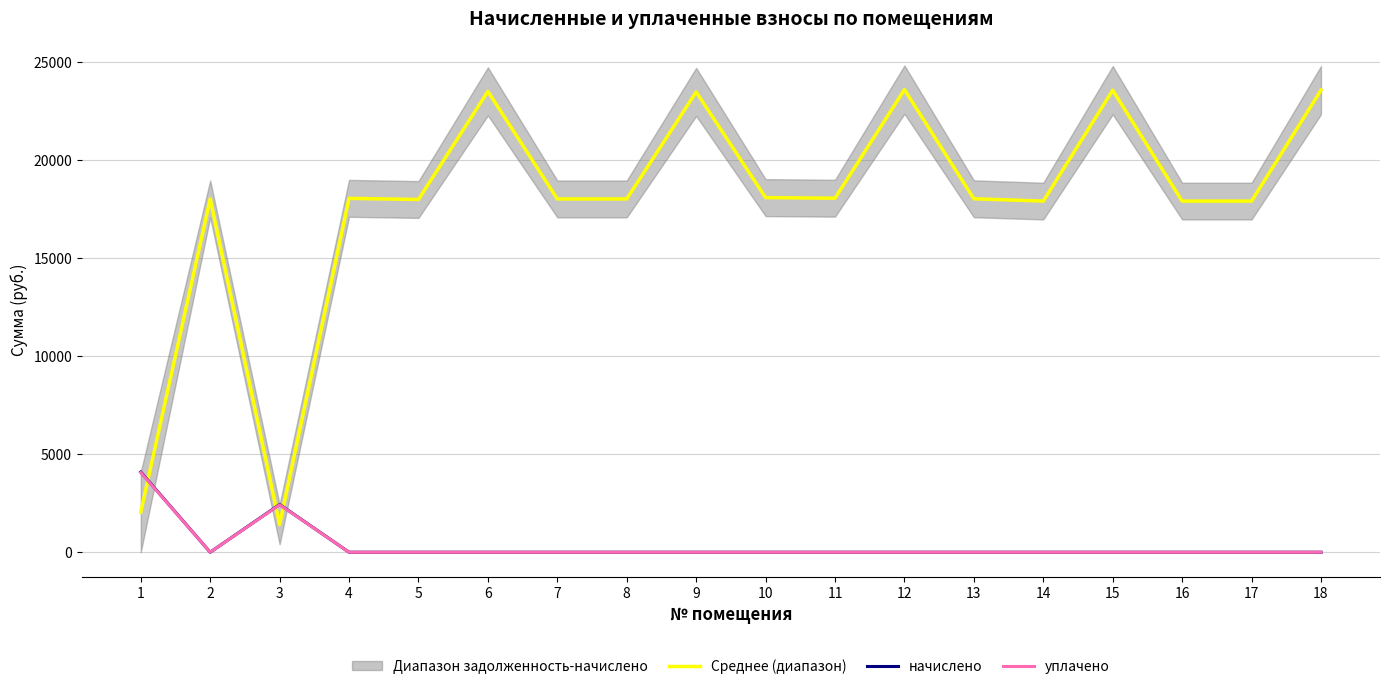

How many values in the уплачено series exceed 0?

2